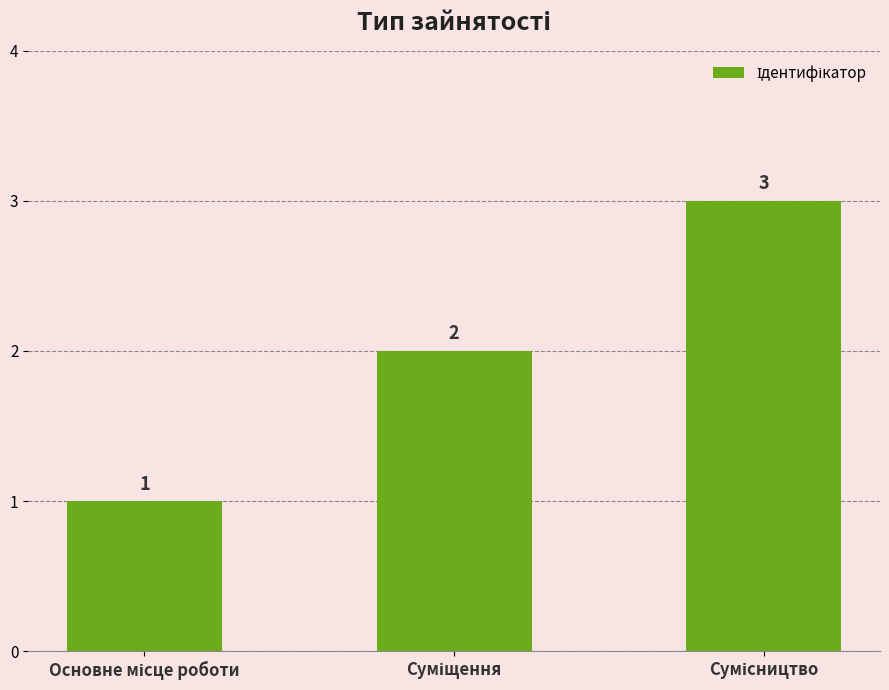

What is the sum of all values?

6